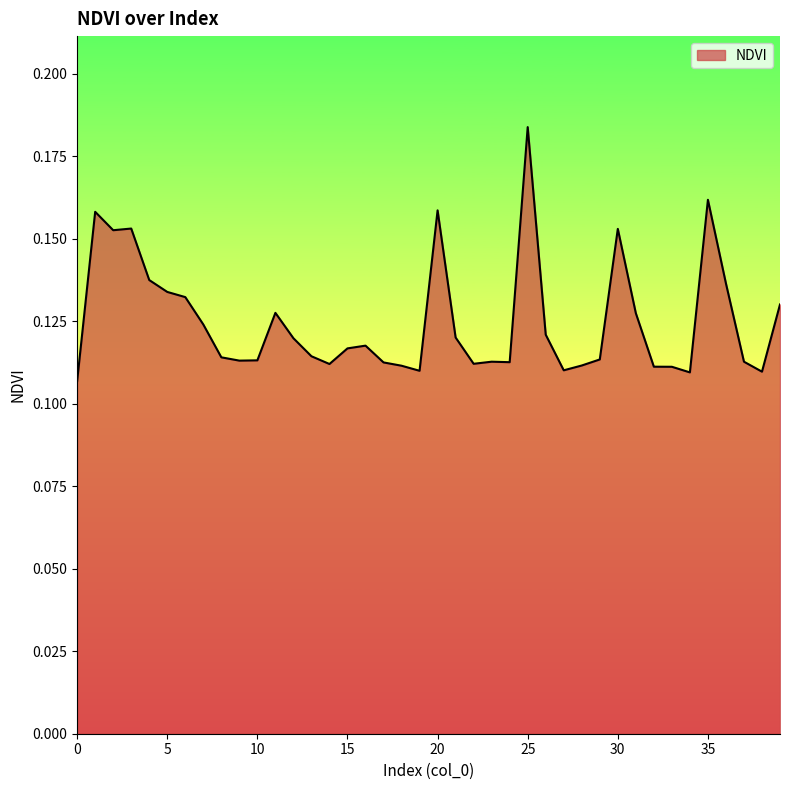

Which category has the highest value across all series?

25